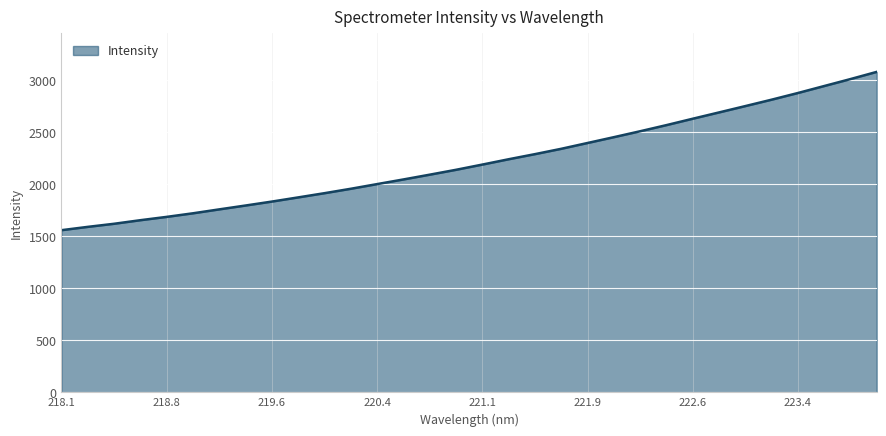

What is the greatest value displayed?

3081.5